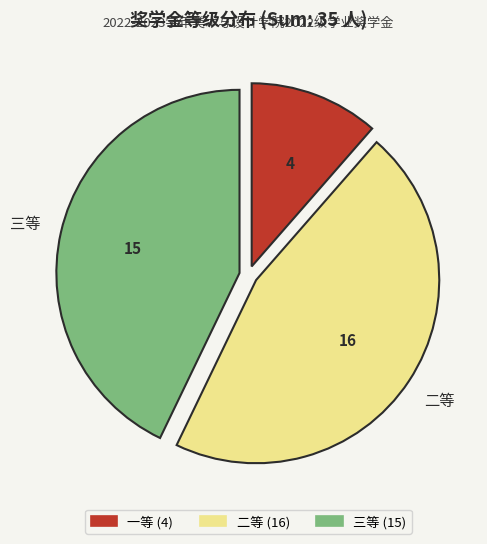

How many segments does this pie chart have?

3